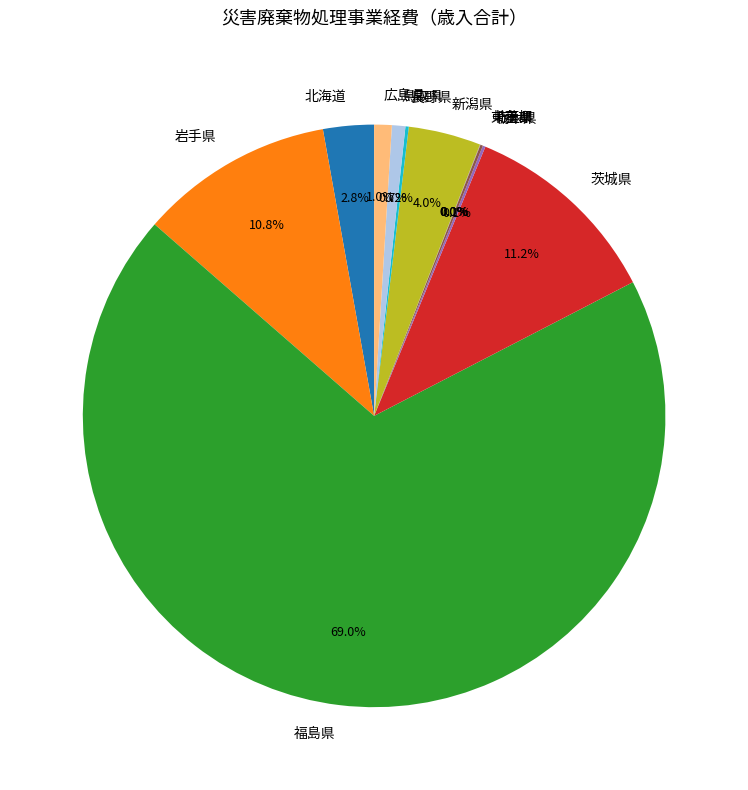

To the nearest percent, what is the difference between the largest and smallest slice percentages?

69%